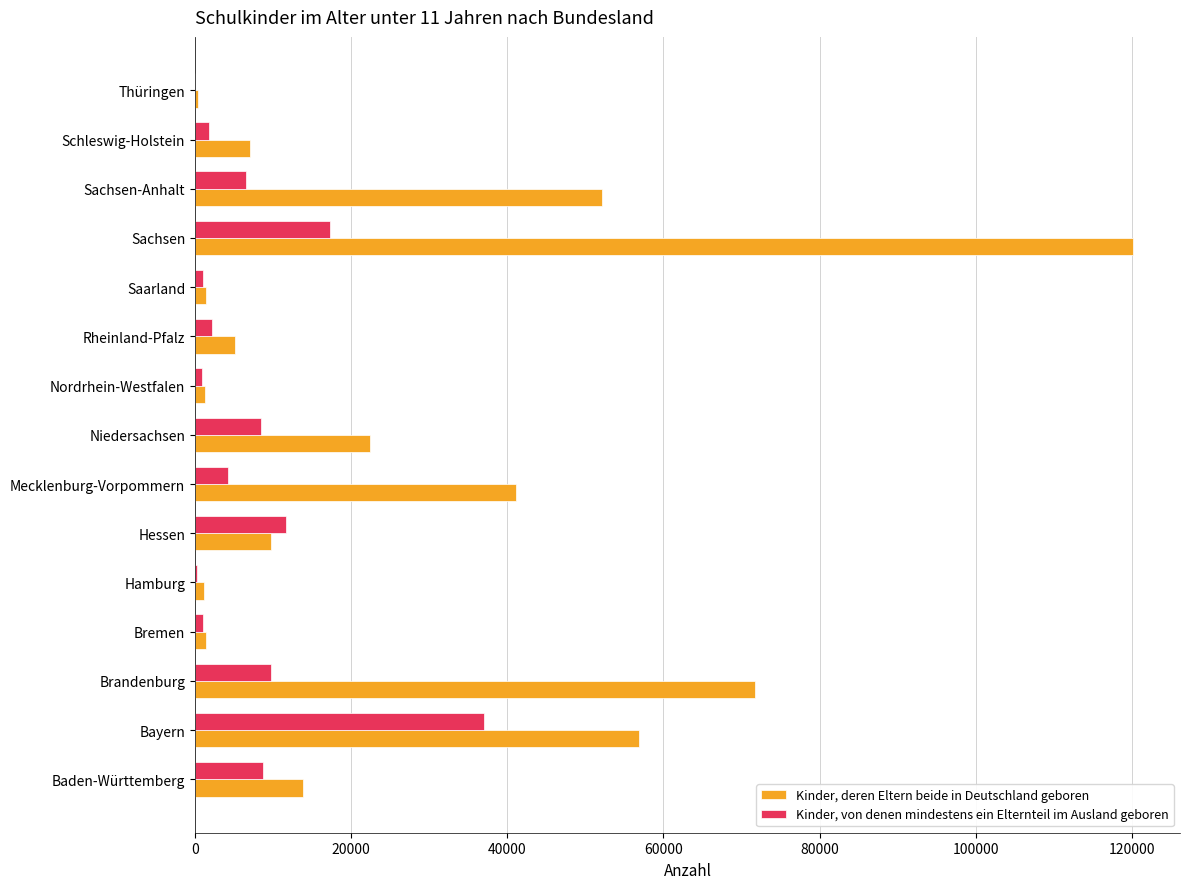

At which category does the chart reach its peak across all series?

Sachsen